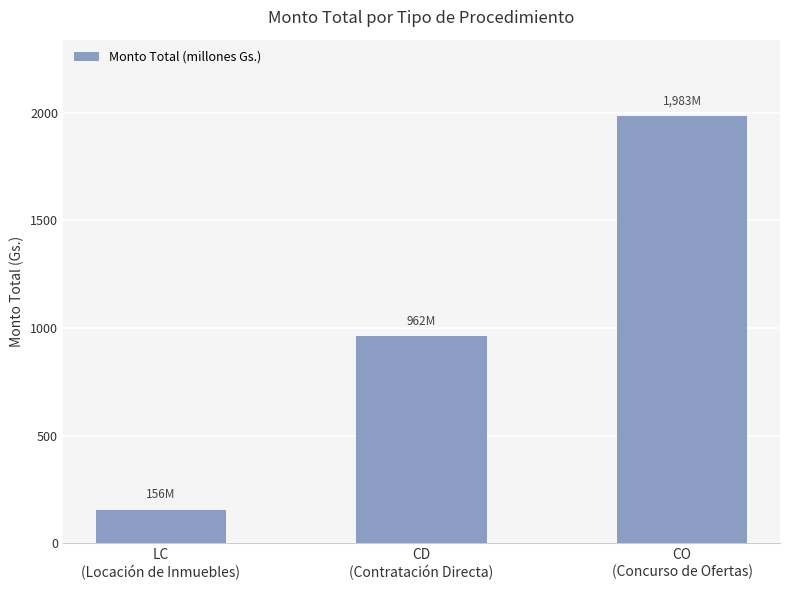

How many categories are shown in the chart?

3